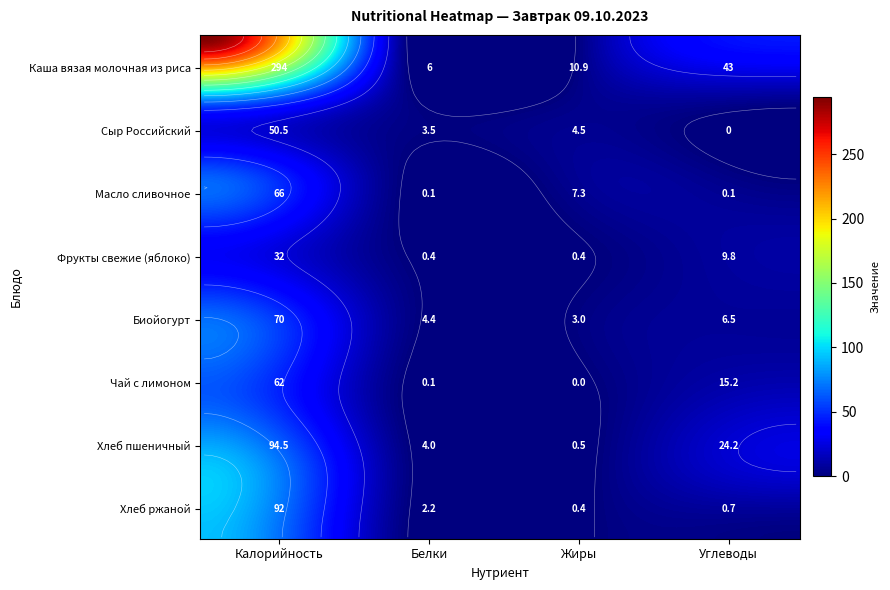

What is the sum of the Хлеб пшеничный values at Углеводы and Белки?

28.2